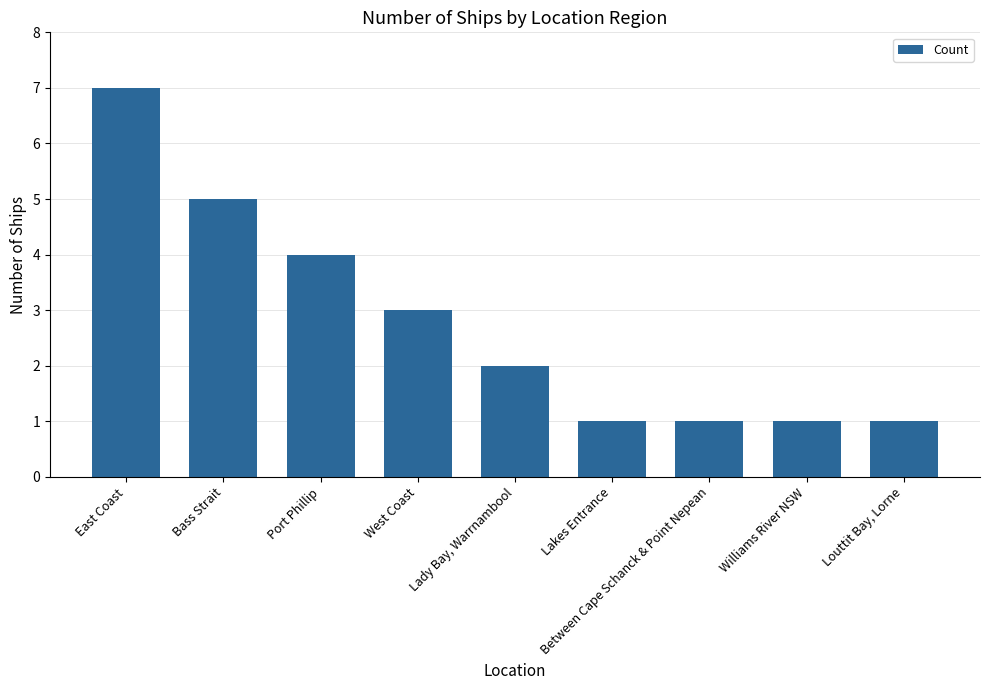

Does the chart contain stacked bars?

No